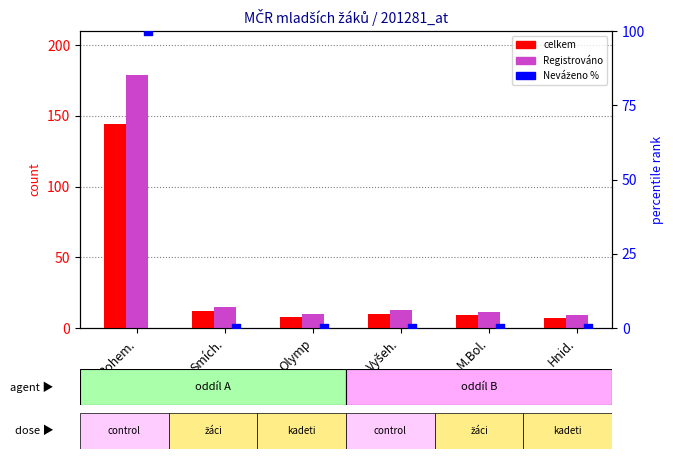

Which series has the widest spread of Y values?

Registrováno